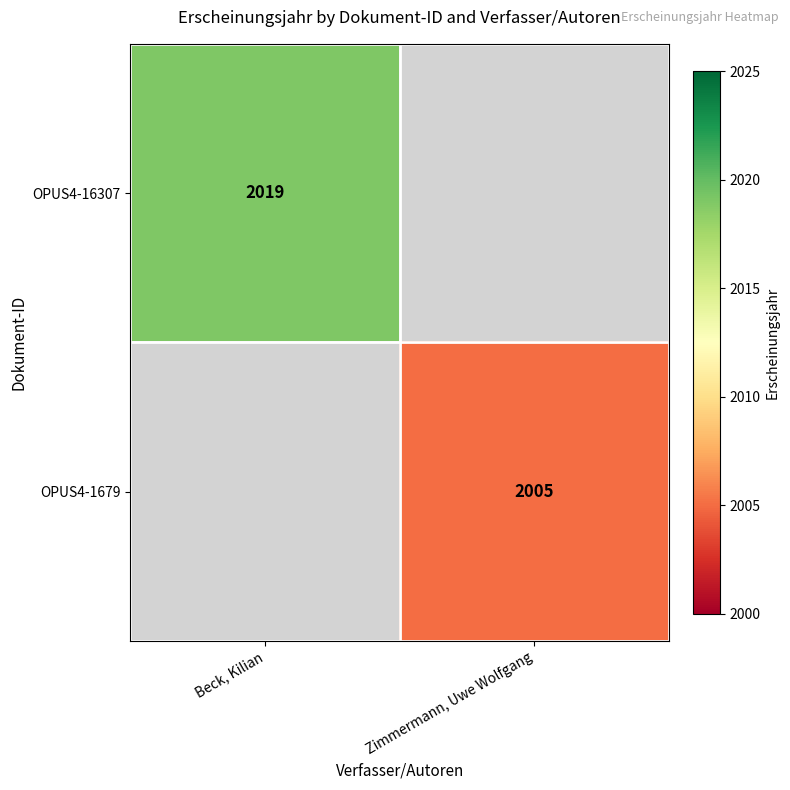

True or false: OPUS4-1679 has a value of 2005 at Zimmermann, Uwe Wolfgang.

True